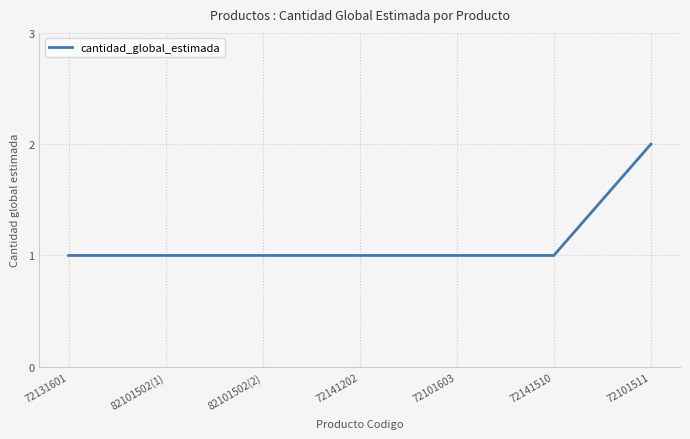

Approximately how many times larger is the value at 72141202 compared to 72131601?

1.0